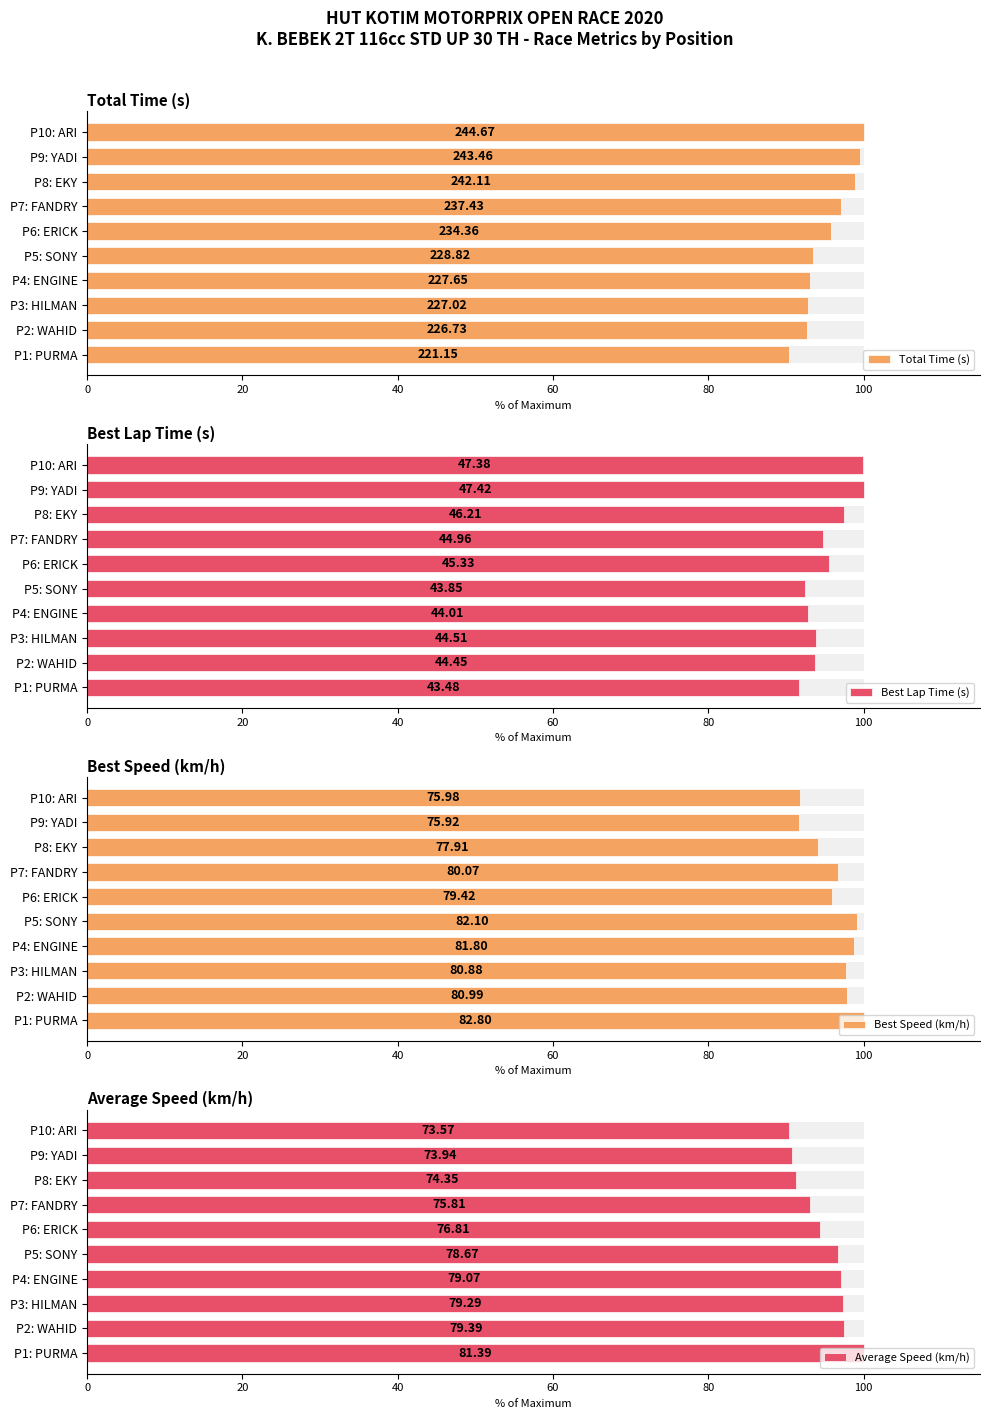

Are the bars grouped side by side (vs. stacked)?

Yes